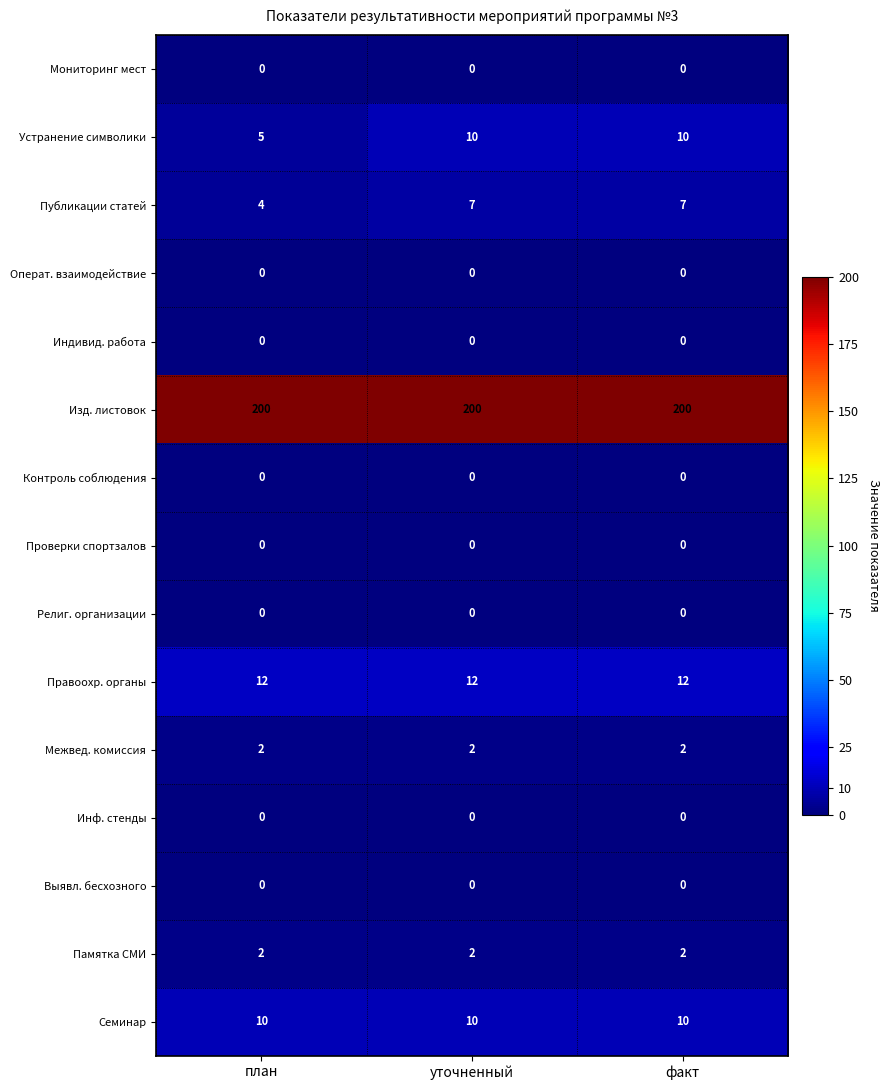

What is the spread (max minus min) of values at уточненный?

200